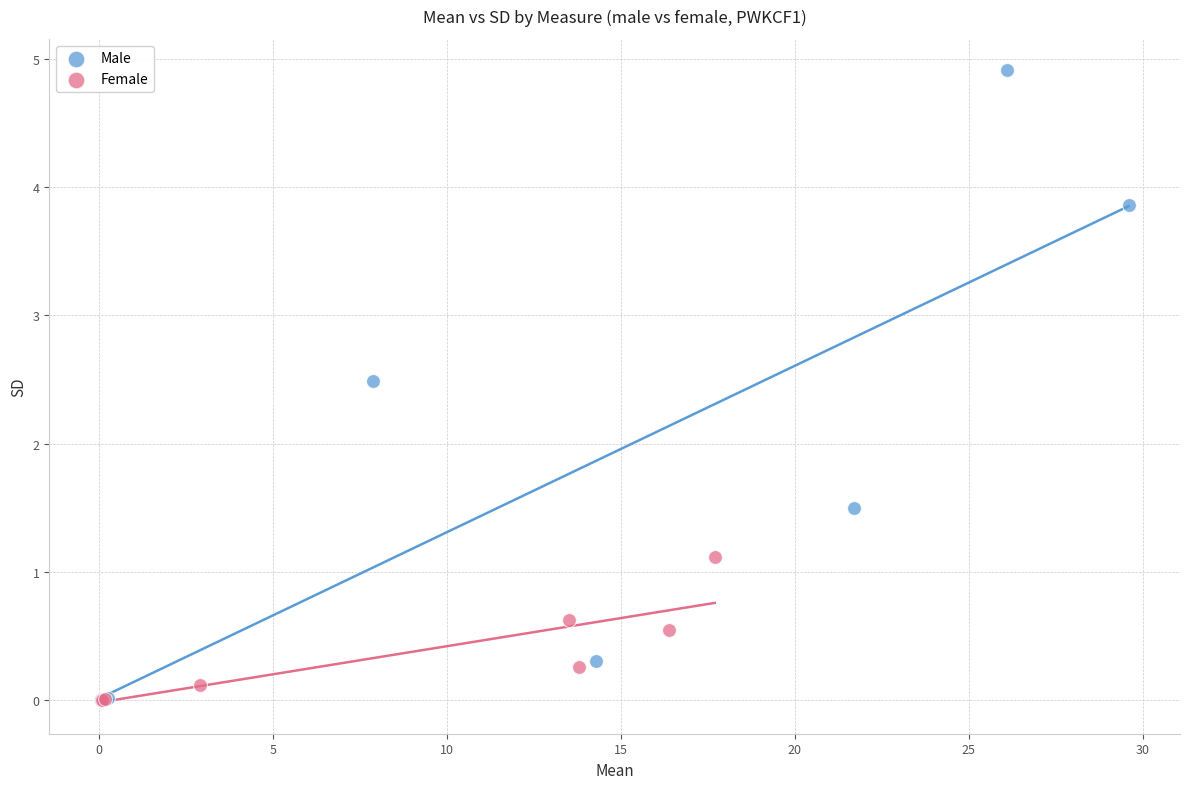

Which series has the widest spread of Y values?

Male